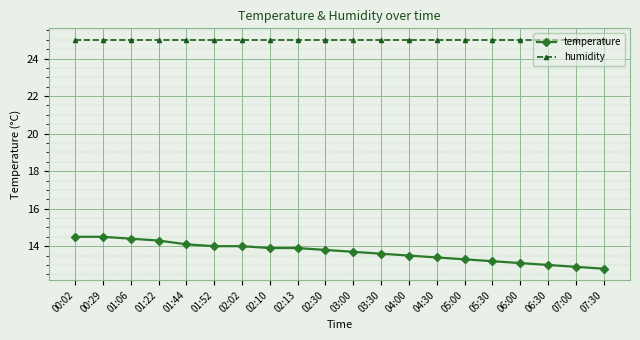

At 05:00, list the series in order from smallest to largest.

temperature, humidity